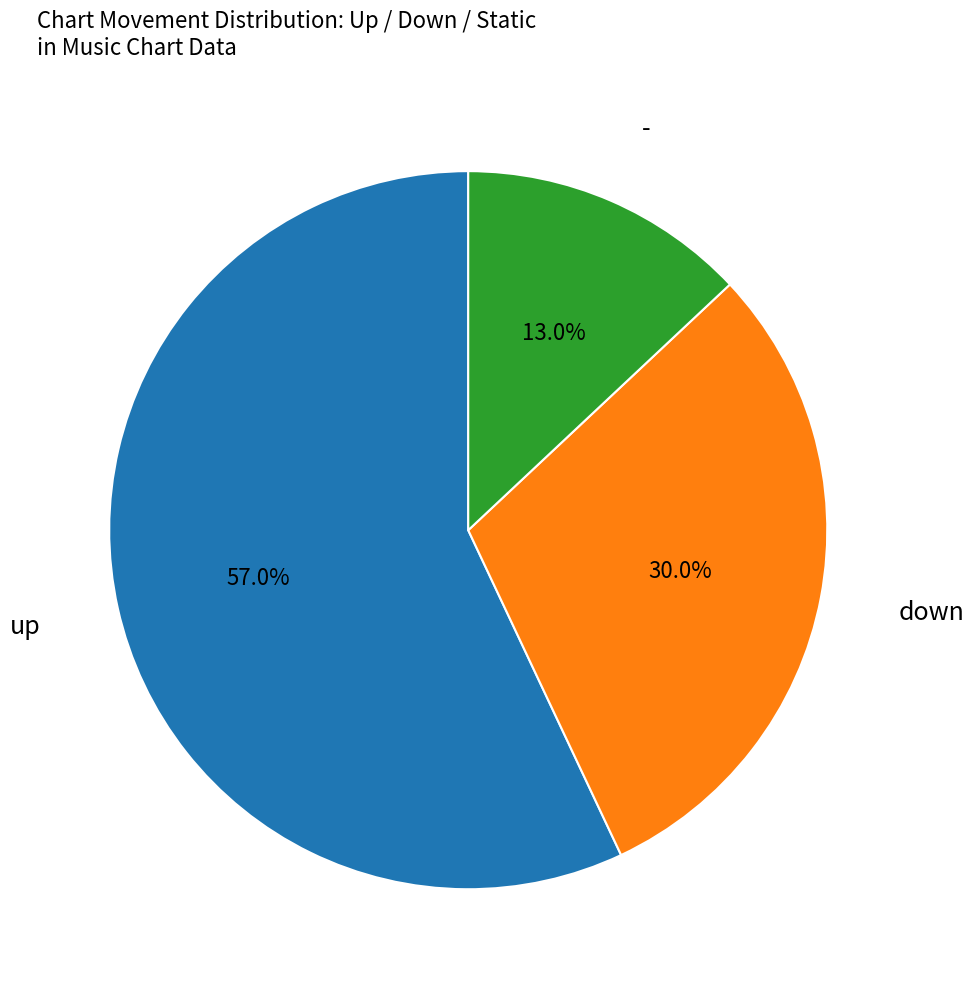

Is there a majority slice in this chart?

Yes